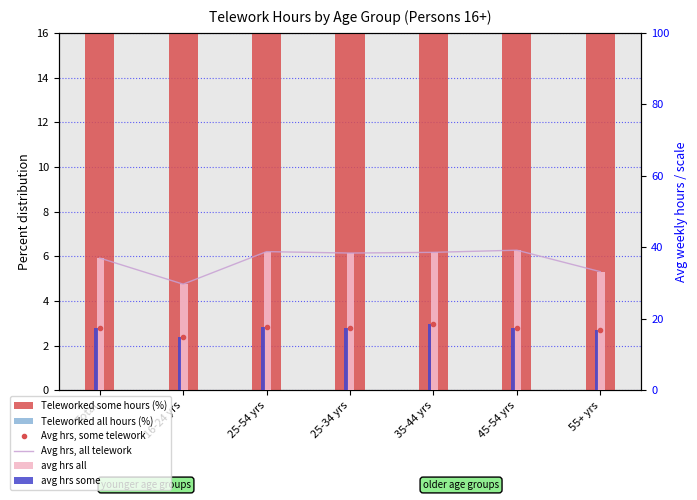

What position from the left is Total?

1